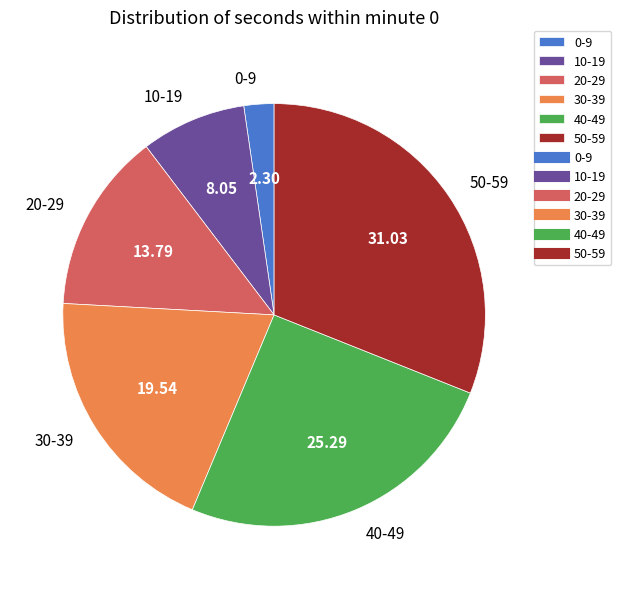

Is the sum of 0-9 and 50-59 greater than half?

No